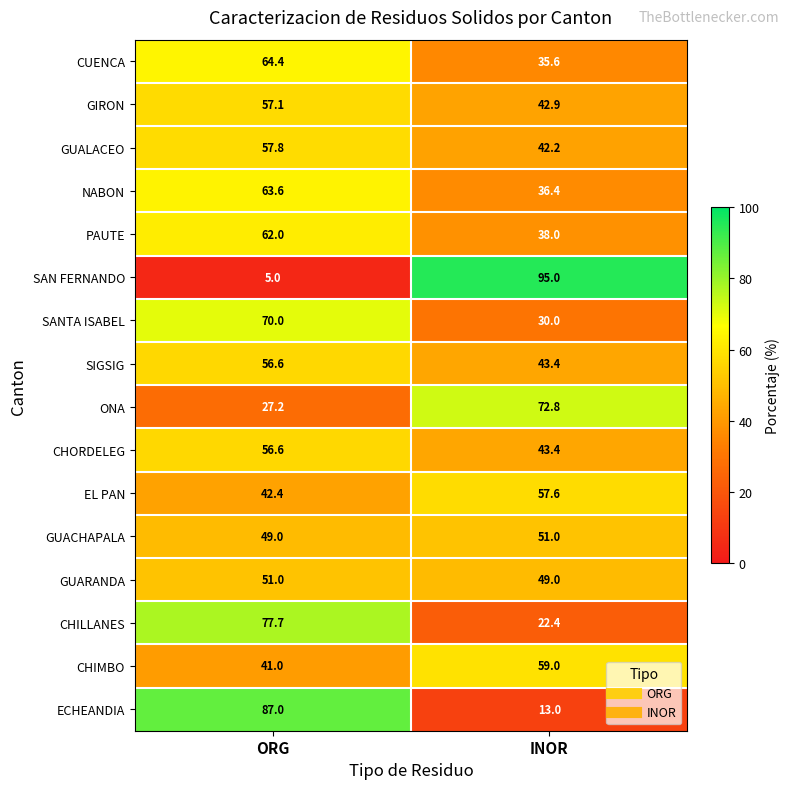

What is the sum of all SAN FERNANDO values?

100.0